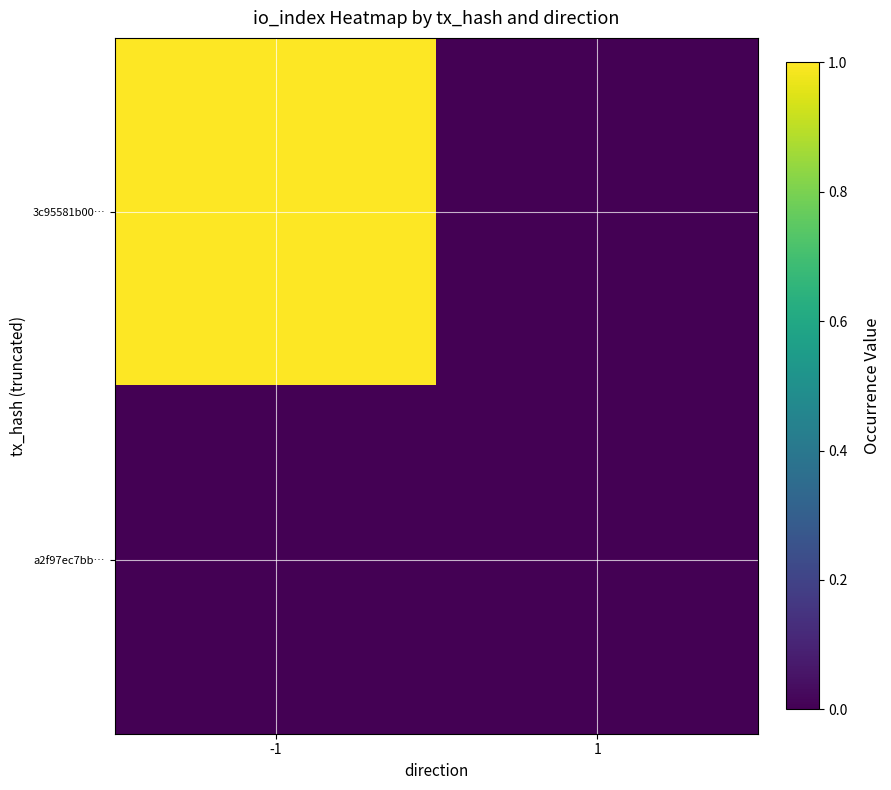

Which series has the widest spread of values?

3c95581b00…